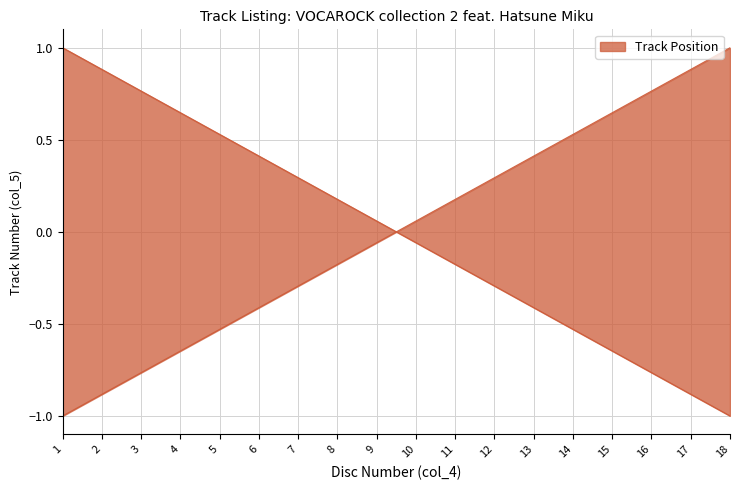

Reading right to left, extract all data points from this chart.

1.0	0.9	0.8	0.6	0.5	0.4	0.3	0.2	0.1	-0.1	-0.2	-0.3	-0.4	-0.5	-0.6	-0.8	-0.9	-1.0